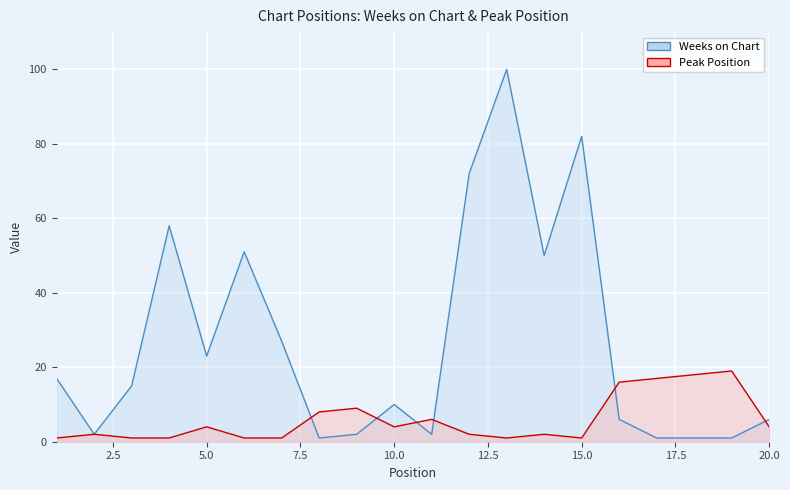

At which label does Peak Position reach its peak?

19